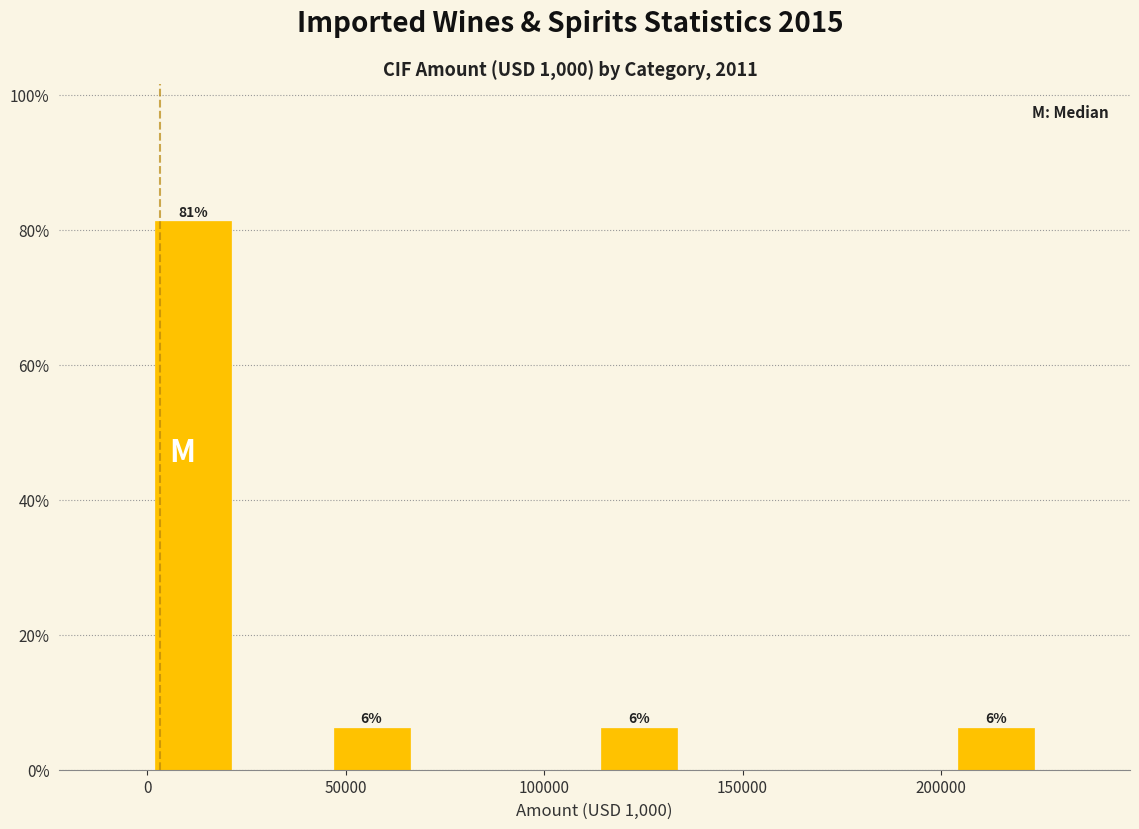

Which range on the x-axis has the tallest bar?

0 to 25000